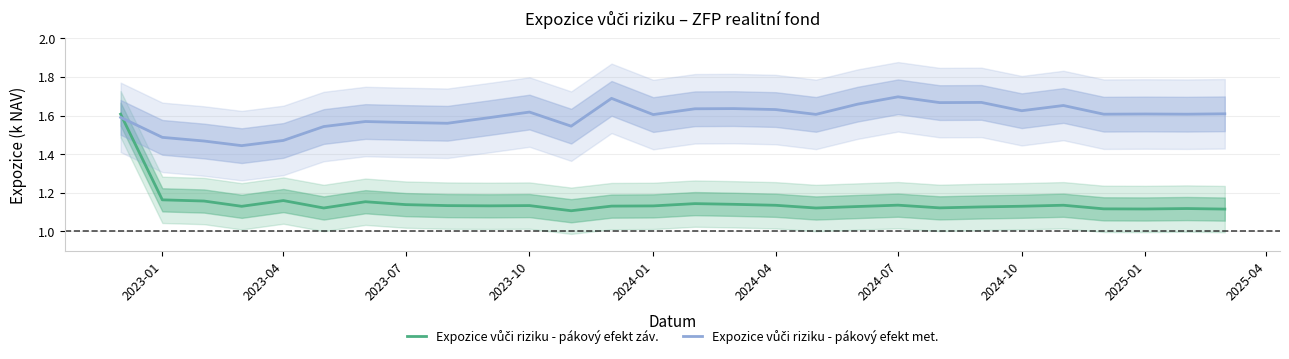

What is the difference between the highest and lowest values at 2025-04?

0.5